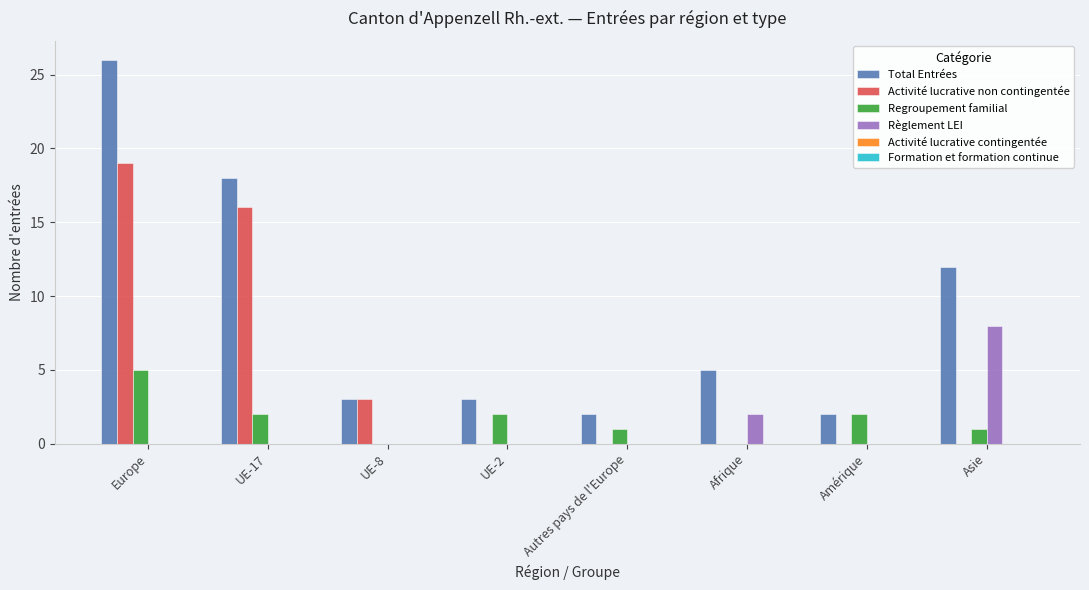

What is the sum of the Total Entrées values at Asie and Europe?

38